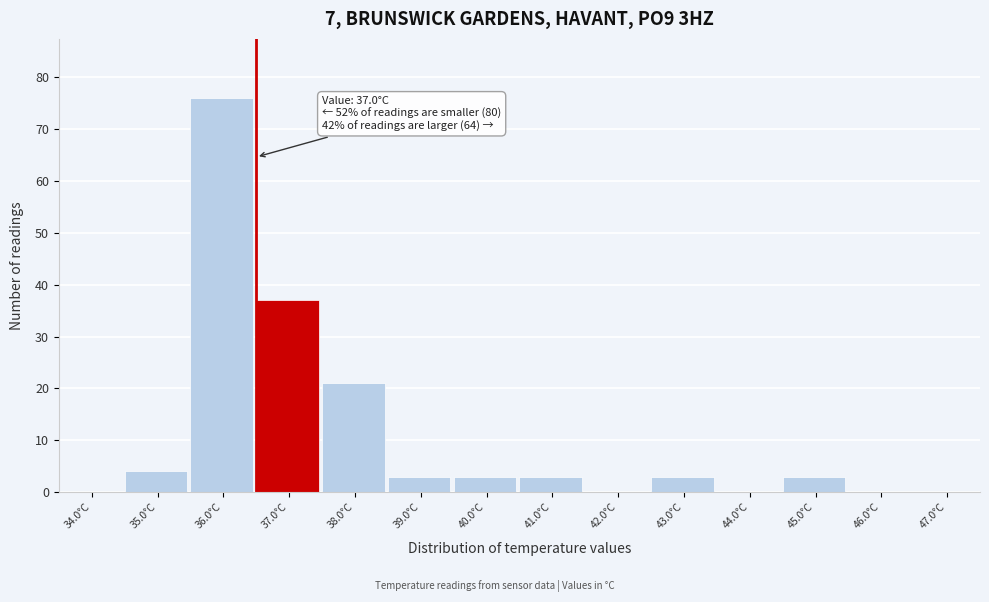

Reading left to right, transcribe all the data shown in this chart.

34.0°C=0	35.0°C=4	36.0°C=76	37.0°C=37	38.0°C=21	39.0°C=3	40.0°C=3	41.0°C=3	42.0°C=0	43.0°C=3	44.0°C=0	45.0°C=3	46.0°C=0	47.0°C=0